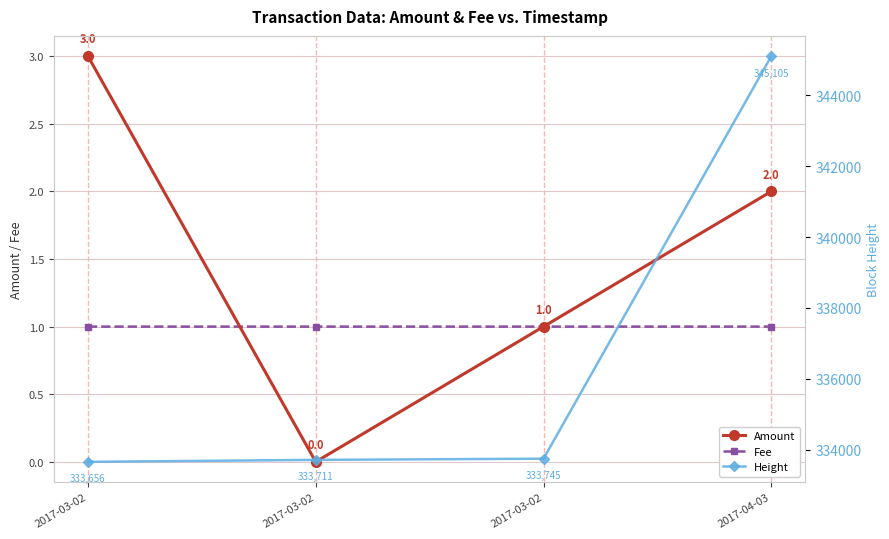

What is the sum of the Amount values at 2017-03-02 and 2017-04-03?

3.0